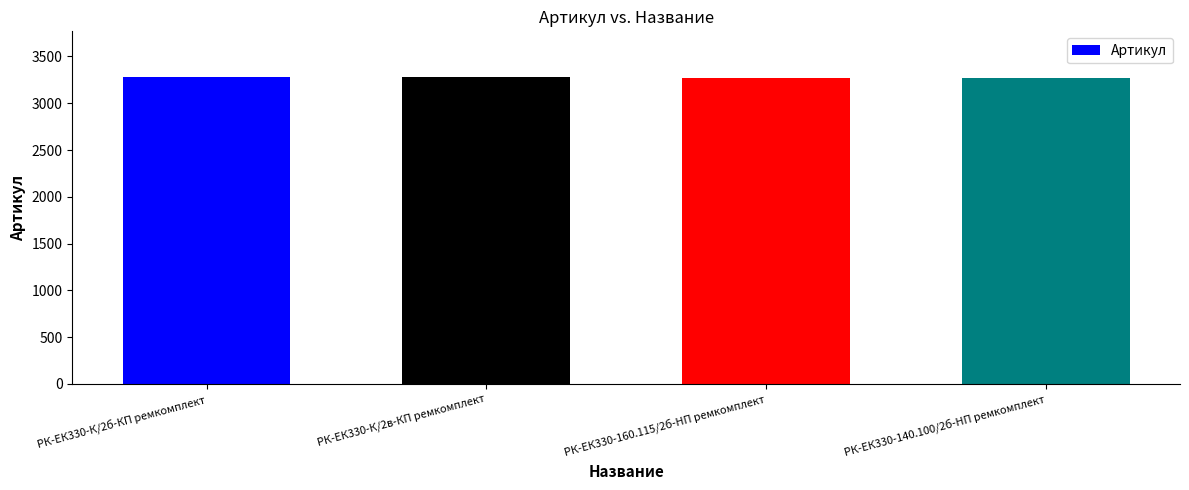

What is the average value?

3275